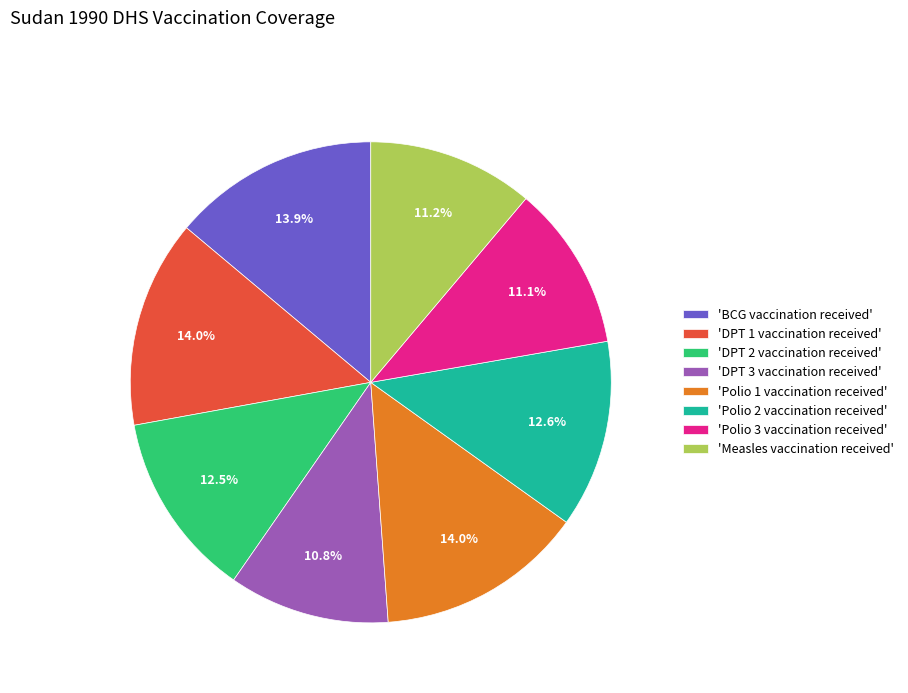

How many segments does this pie chart have?

8